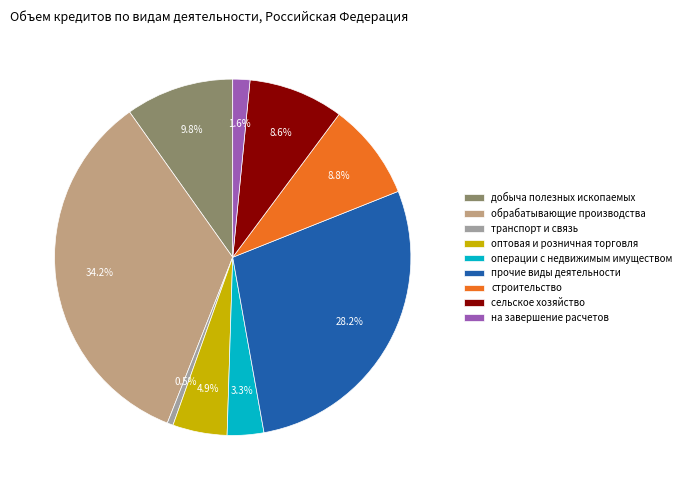

How many segments does this pie chart have?

9